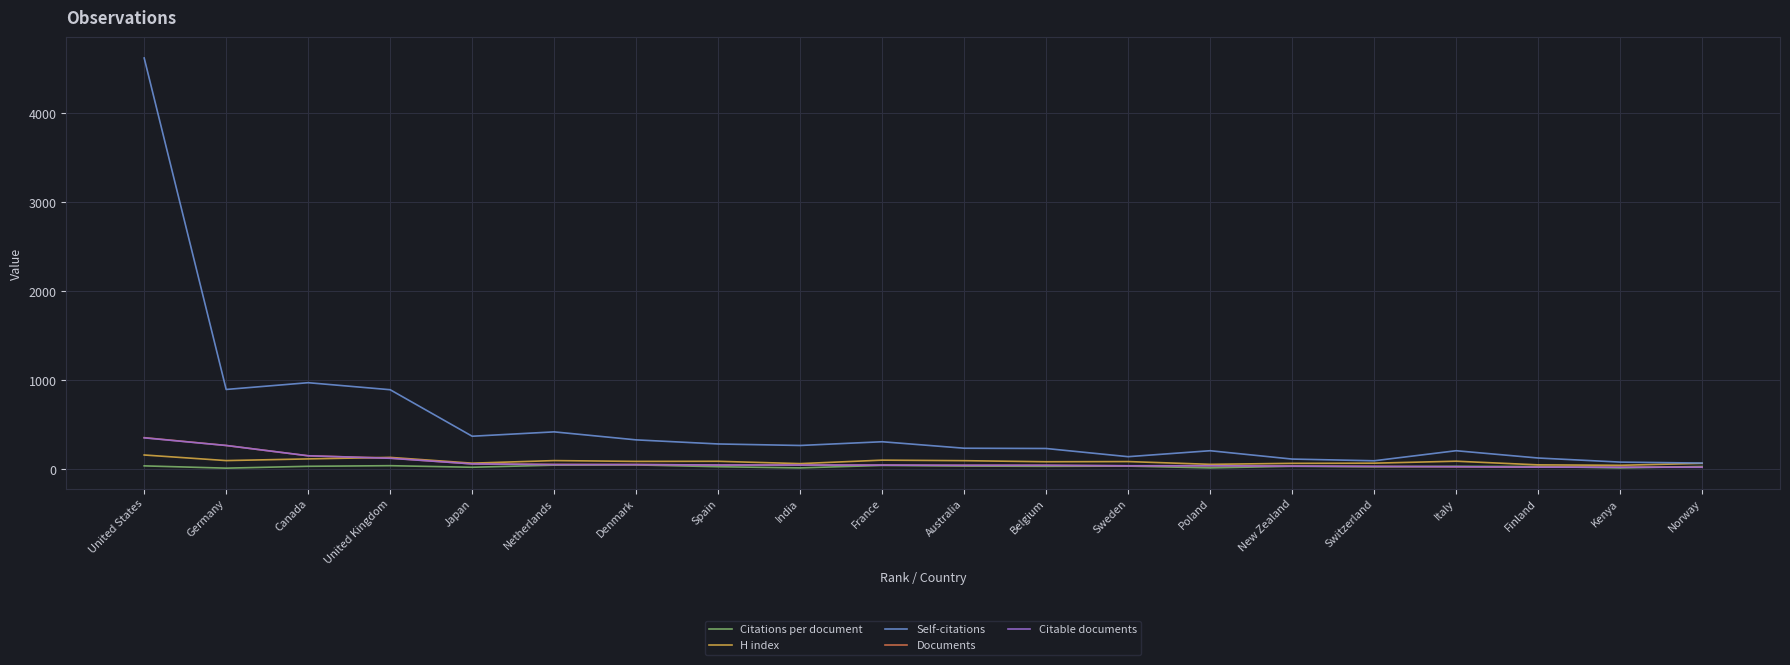

What position from the left is Japan?

5